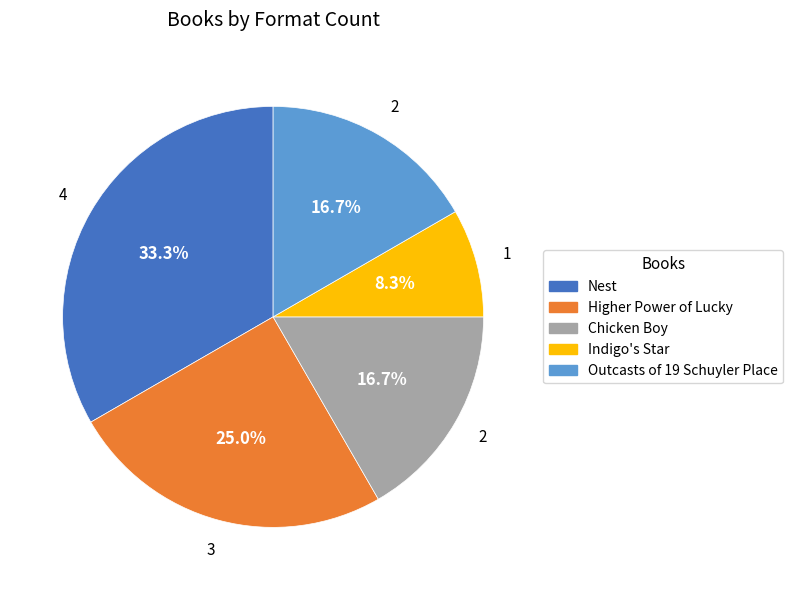

Do Chicken Boy and Outcasts of 19 Schuyler Place together represent more than half of the pie?

No